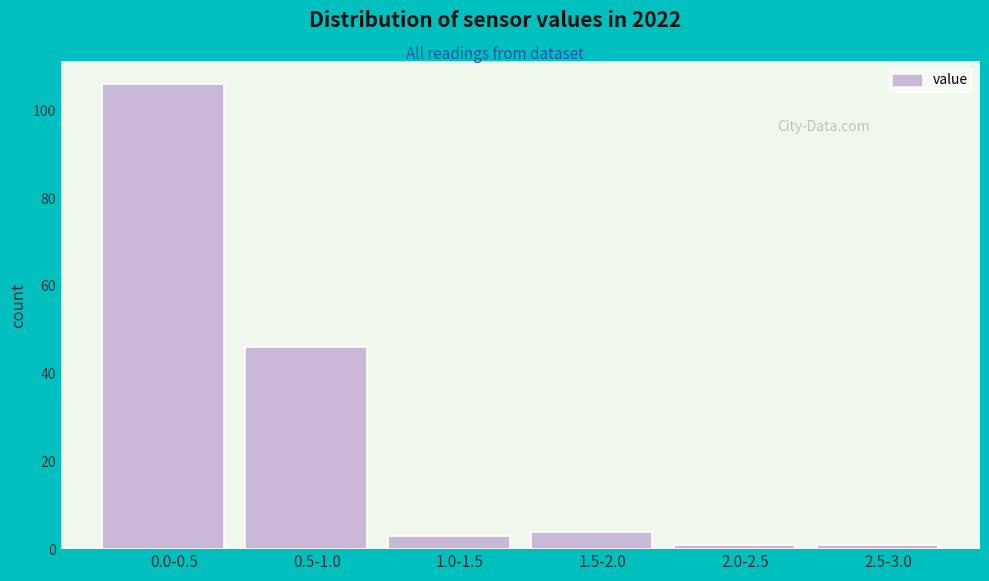

Reading right to left, transcribe all the data shown in this chart.

2.5-3.0=1	2.0-2.5=1	1.5-2.0=4	1.0-1.5=3	0.5-1.0=46	0.0-0.5=106